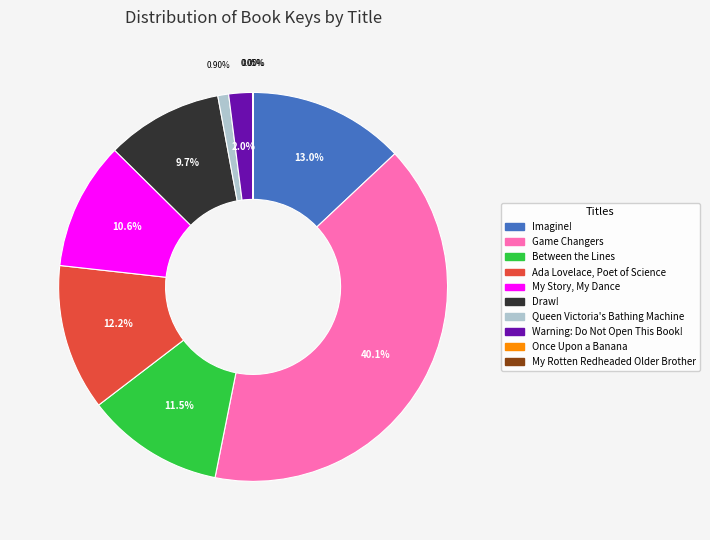

What is the ratio of the value at My Story, My Dance to the value at Queen Victoria's Bathing Machine?

11.9